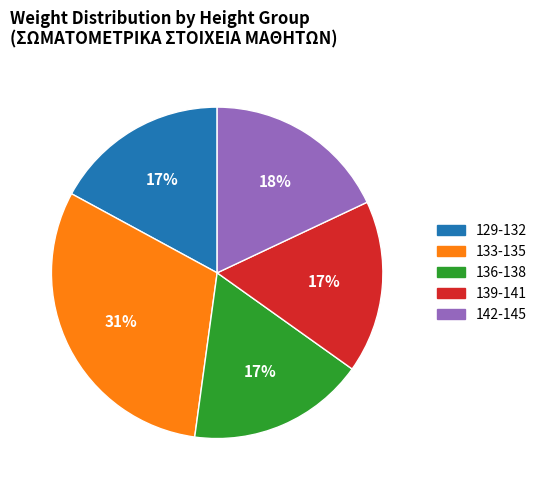

Does any single category account for the majority?

No